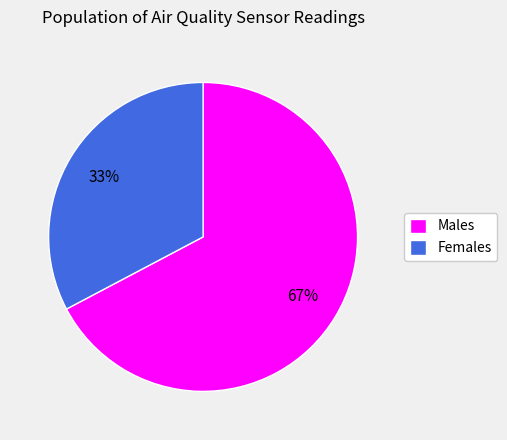

How many slices are in this pie chart?

2